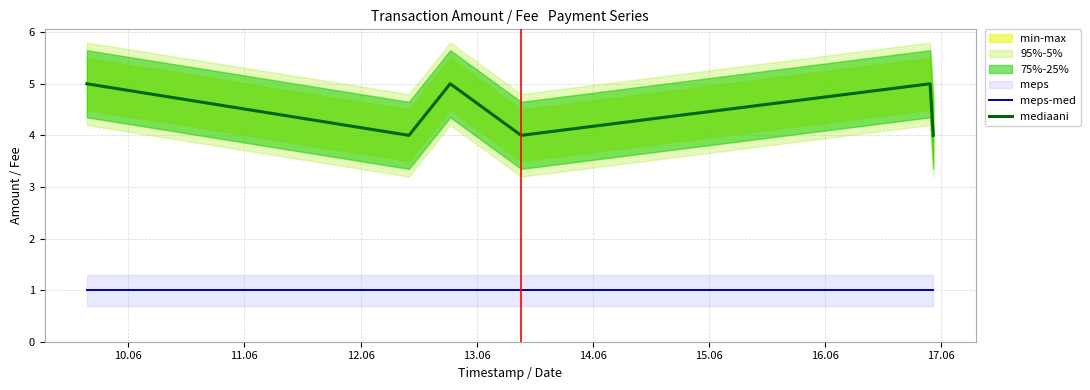

True or false: meps-med and mediaani intersect in this chart.

False